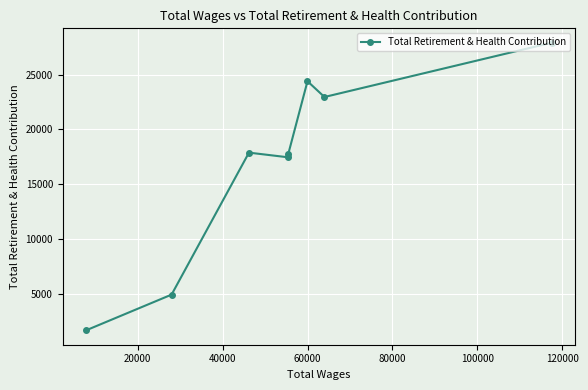

What is the difference between the maximum and minimum values?

26253